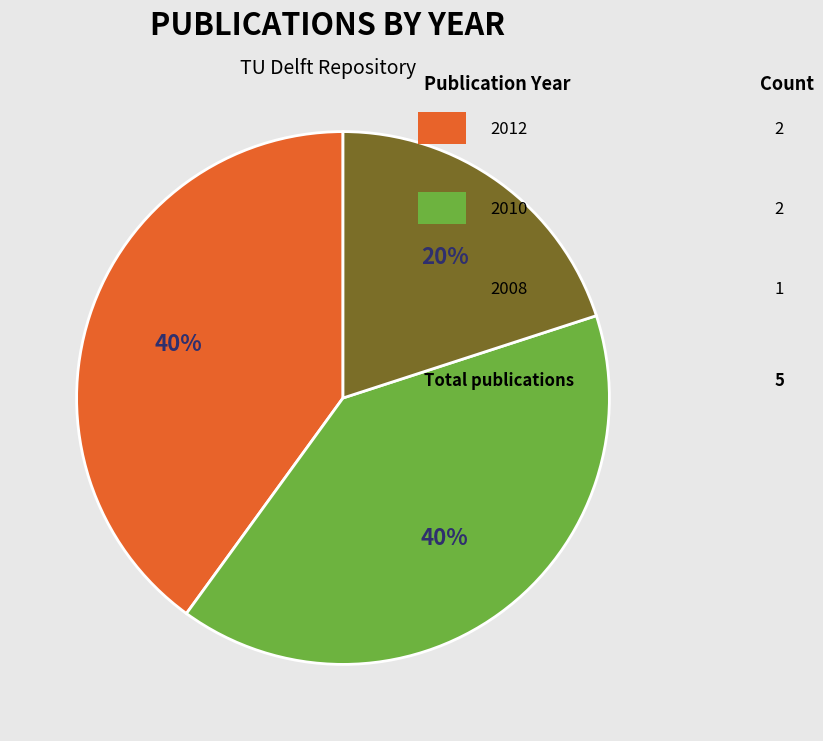

To the nearest percent, what is the difference between the largest and smallest slice percentages?

20%